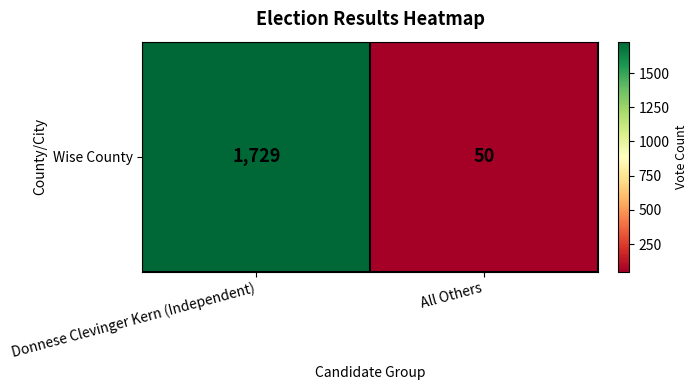

Count the values in the range 50 to 1729.

2